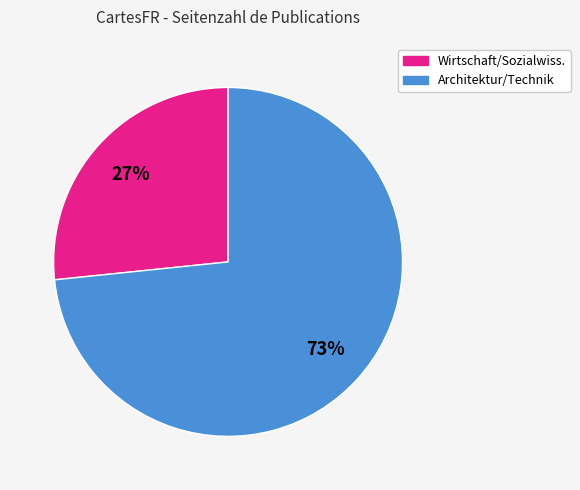

Count the number of slices in the pie.

2